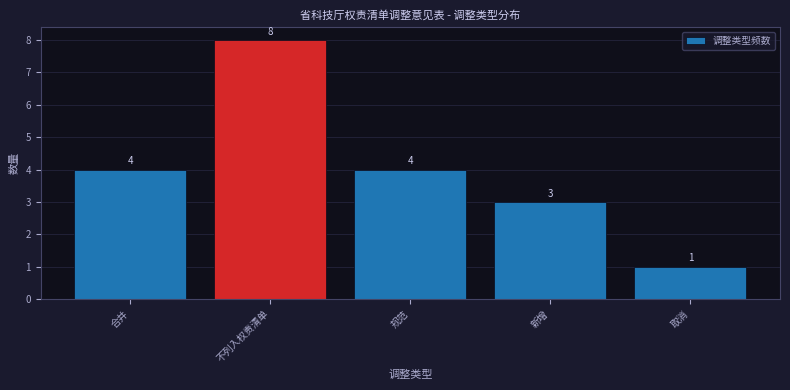

Reading left to right, transcribe all the data shown in this chart.

4	8	4	3	1